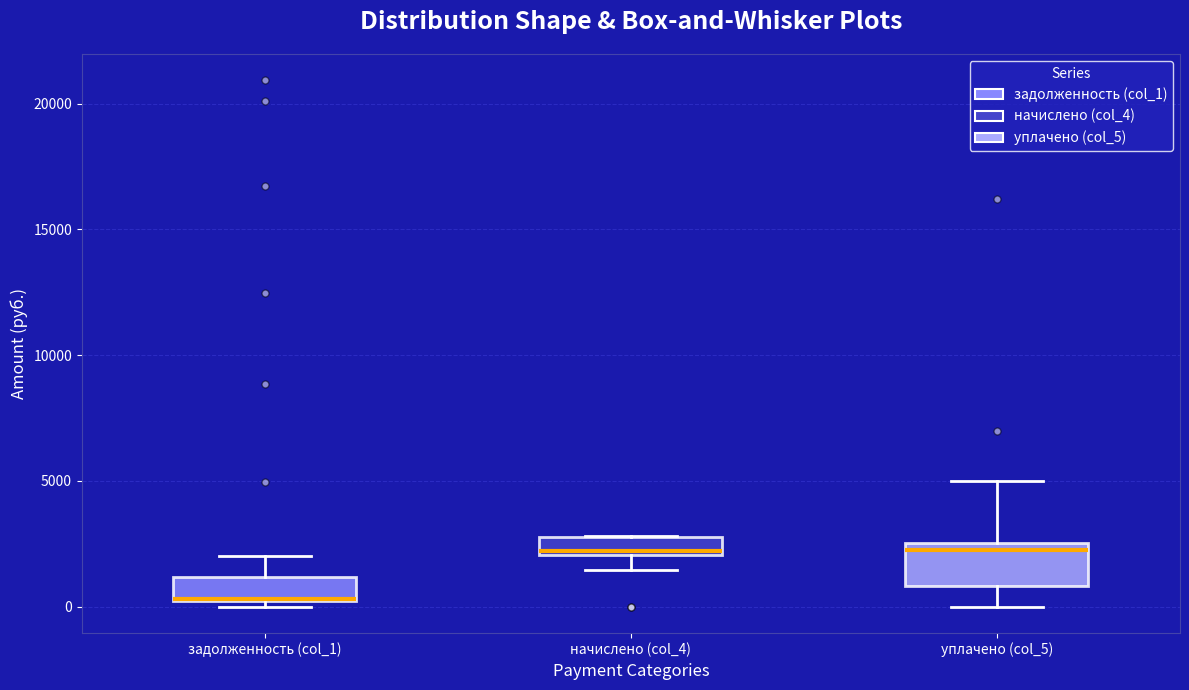

Where is the upper edge of the box for уплачено (col_5) on the y-axis? The values are not printed on the chart, so give them approximately, as read against the axis.

2500